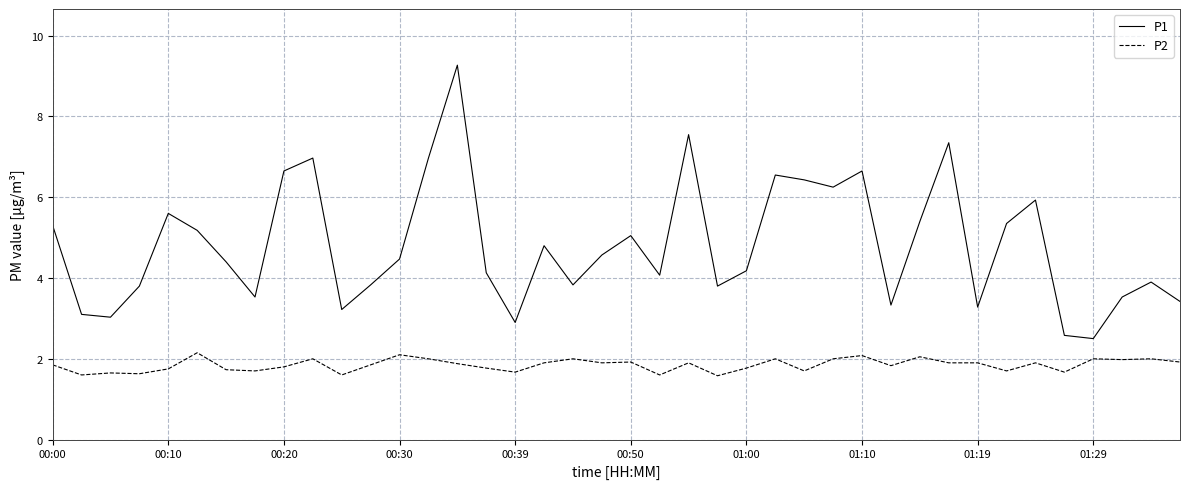

Which series has the largest total across all categories?

P1